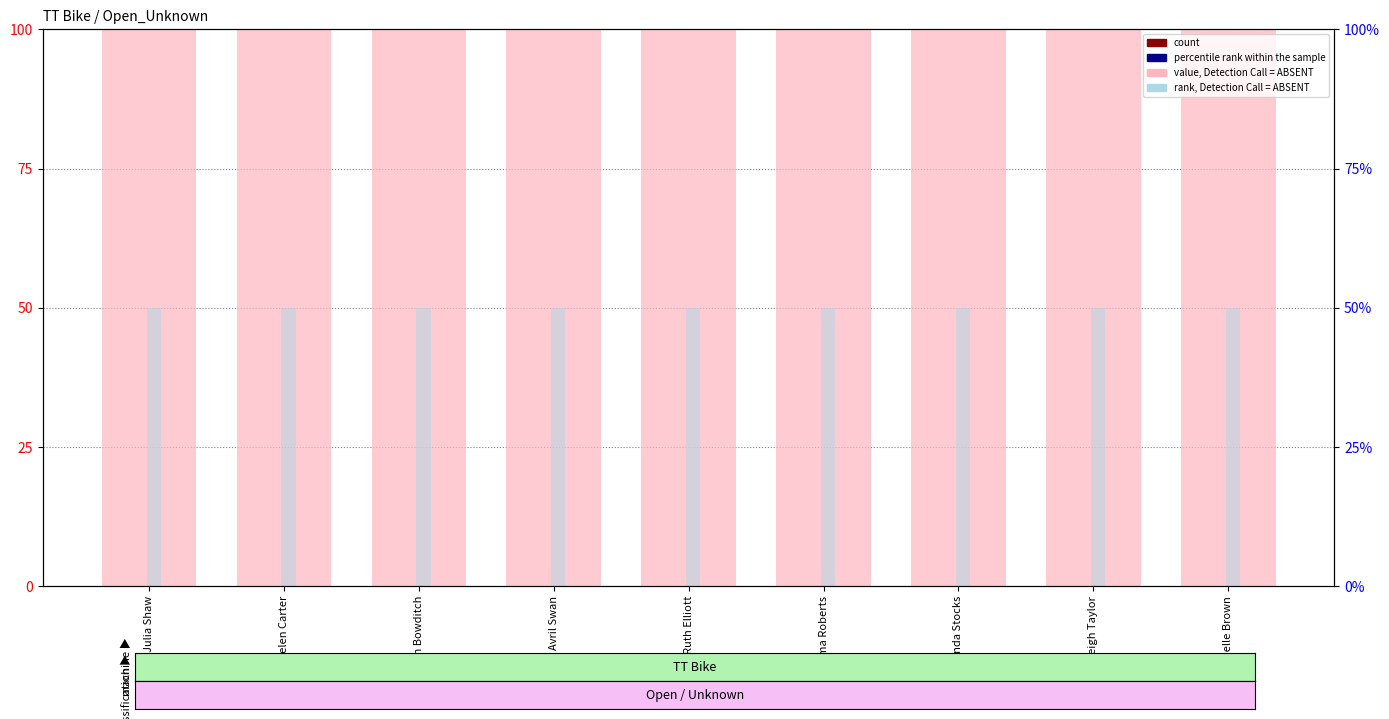

Reading left to right, list all the values displayed in this chart.

value, Detection Call = ABSENT: Julia Shaw=100	Helen Carter=100	Ann Bowditch=100	Avril Swan=100	Ruth Elliott=100	Gemma Roberts=100	Linda Stocks=100	Leigh Taylor=100	Michelle Brown=100
count: Julia Shaw=0	Helen Carter=0	Ann Bowditch=0	Avril Swan=0	Ruth Elliott=0	Gemma Roberts=0	Linda Stocks=0	Leigh Taylor=0	Michelle Brown=0
percentile rank within the sample: Julia Shaw=0	Helen Carter=0	Ann Bowditch=0	Avril Swan=0	Ruth Elliott=0	Gemma Roberts=0	Linda Stocks=0	Leigh Taylor=0	Michelle Brown=0
rank, Detection Call = ABSENT: Julia Shaw=50	Helen Carter=50	Ann Bowditch=50	Avril Swan=50	Ruth Elliott=50	Gemma Roberts=50	Linda Stocks=50	Leigh Taylor=50	Michelle Brown=50